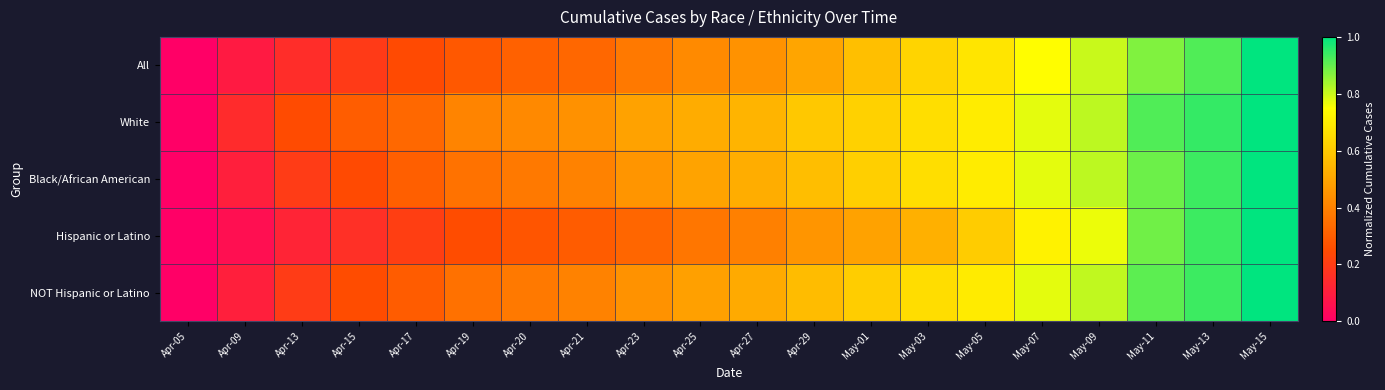

What is the spread (max minus min) of values at May-05?

0.1